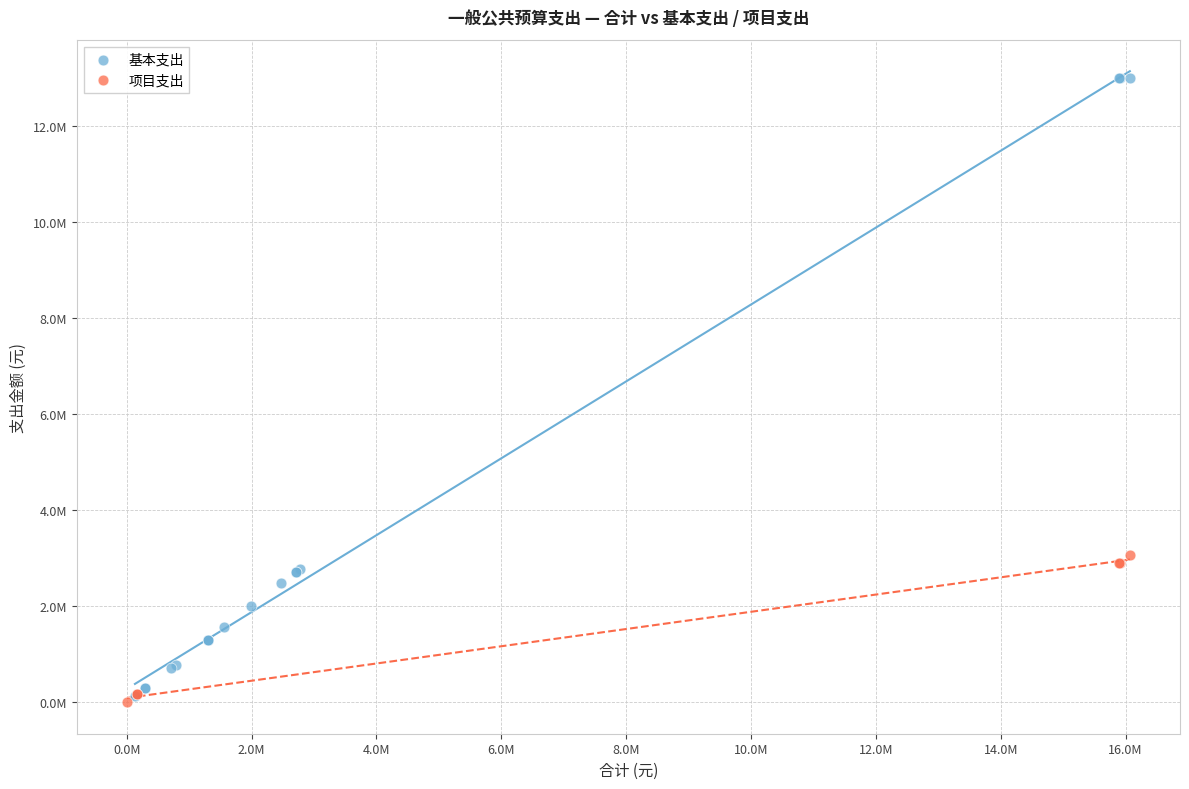

Which series reaches the maximum Y coordinate?

基本支出